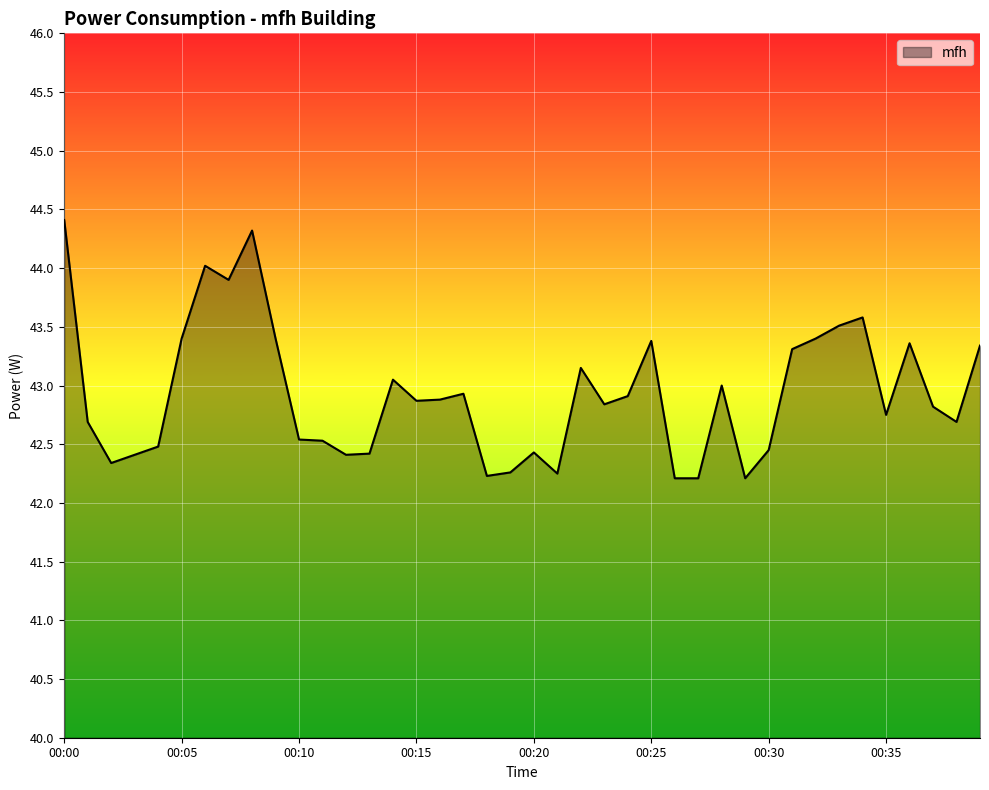

How many lines are shown in the chart?

1